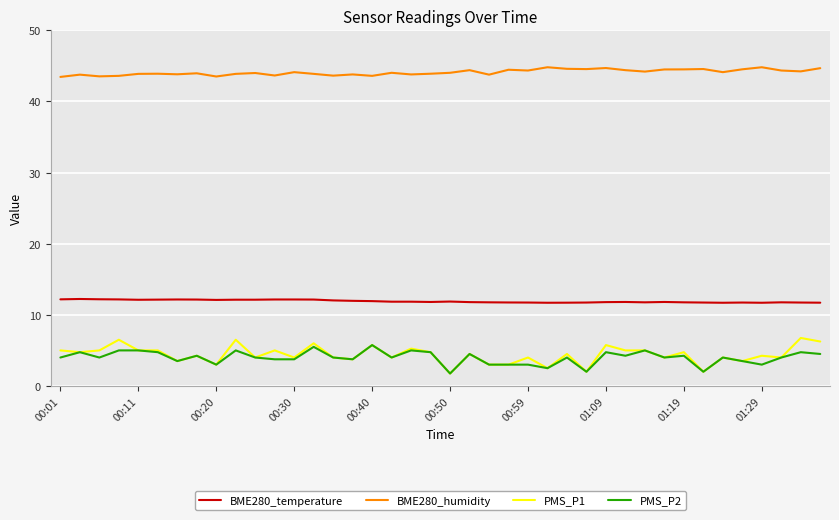

True or false: BME280_temperature and PMS_P1 cross at least once.

False